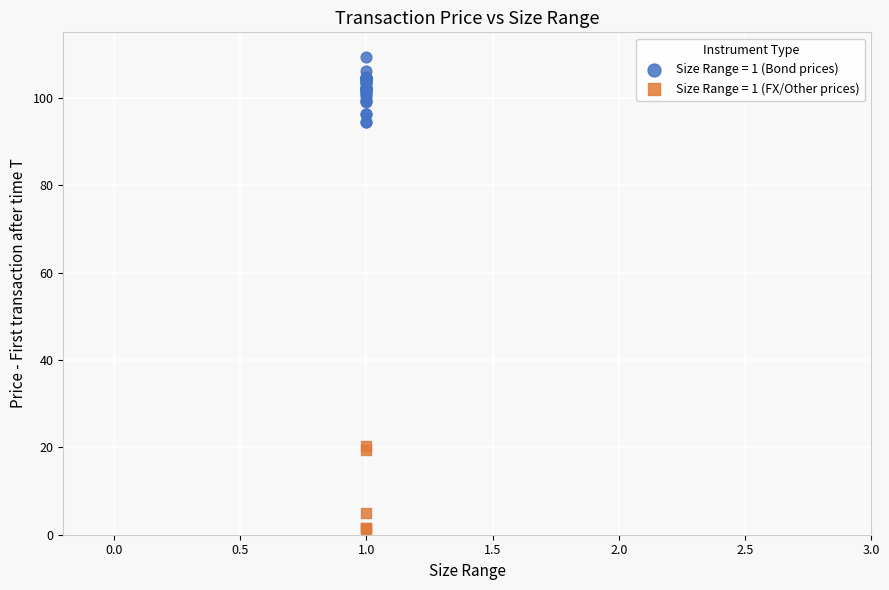

Which series contains the lowest Y value?

Size Range = 1 (FX/Other prices)